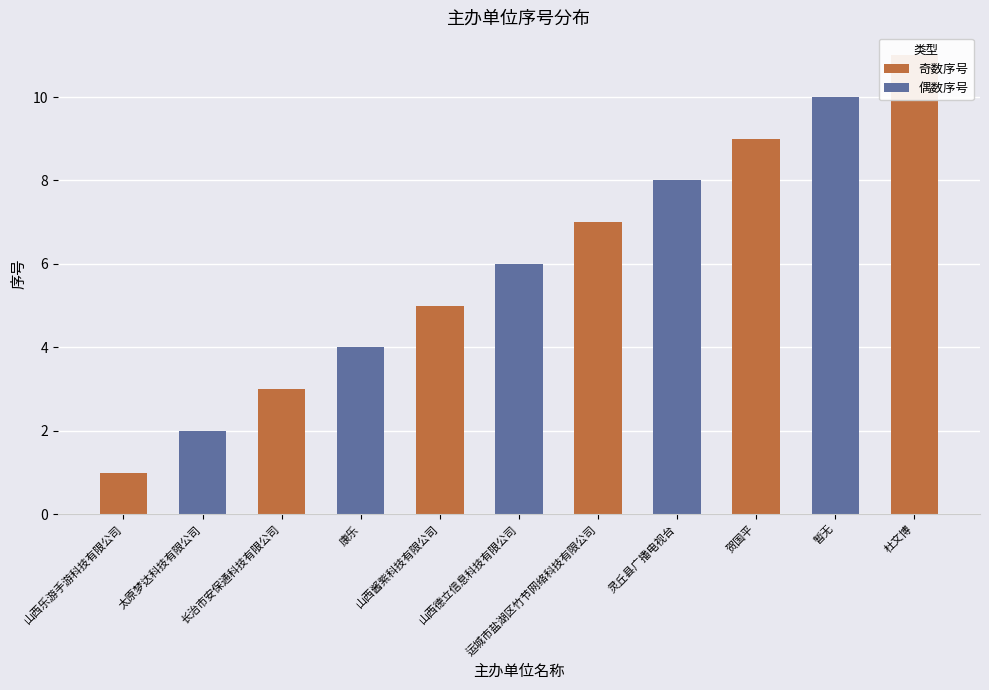

What is the maximum value shown in the chart?

11